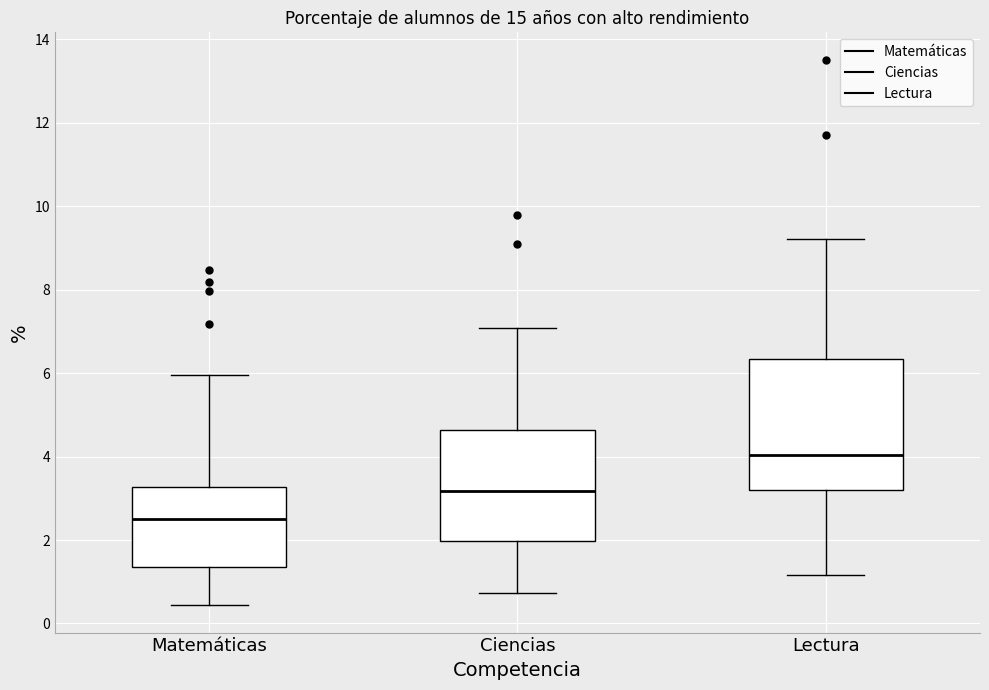

Where does the median line of the box for Lectura sit on the y-axis? The values are not printed on the chart, so give them approximately, as read against the axis.

4.0